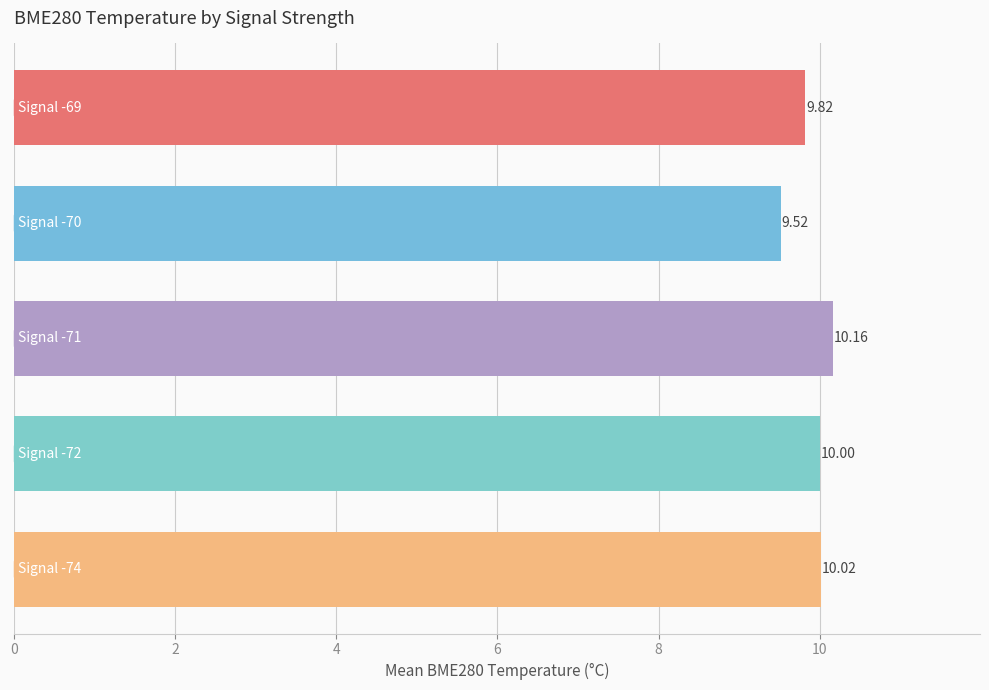

What is the difference between the maximum and minimum values?

0.6